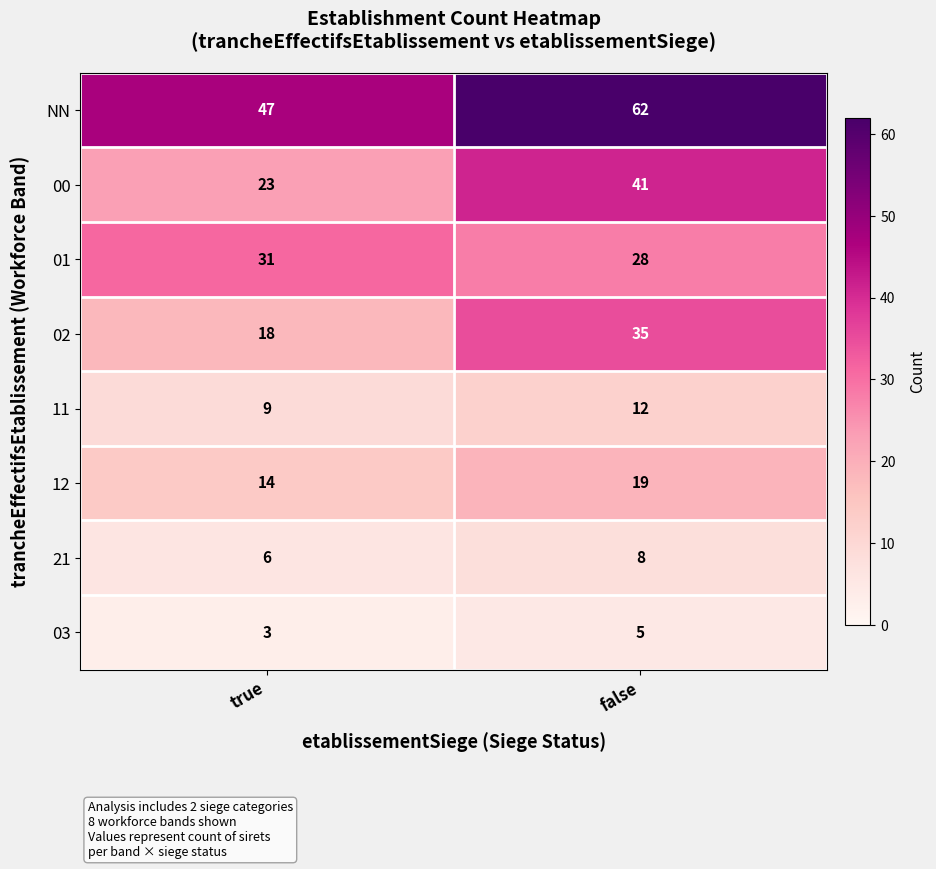

What is the difference between the 11 values at true and false?

3